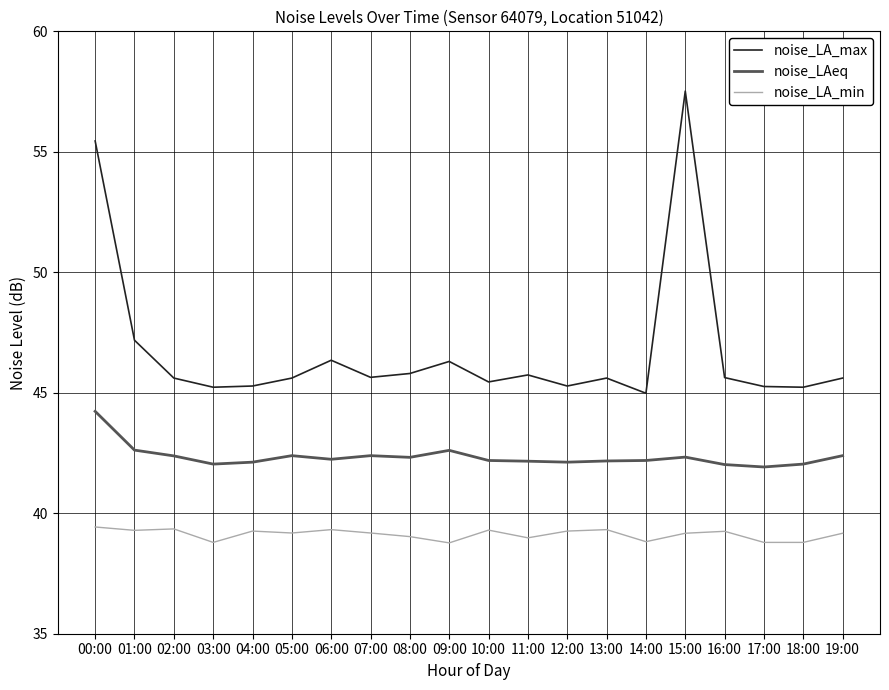

What position from the left is 12:00?

13